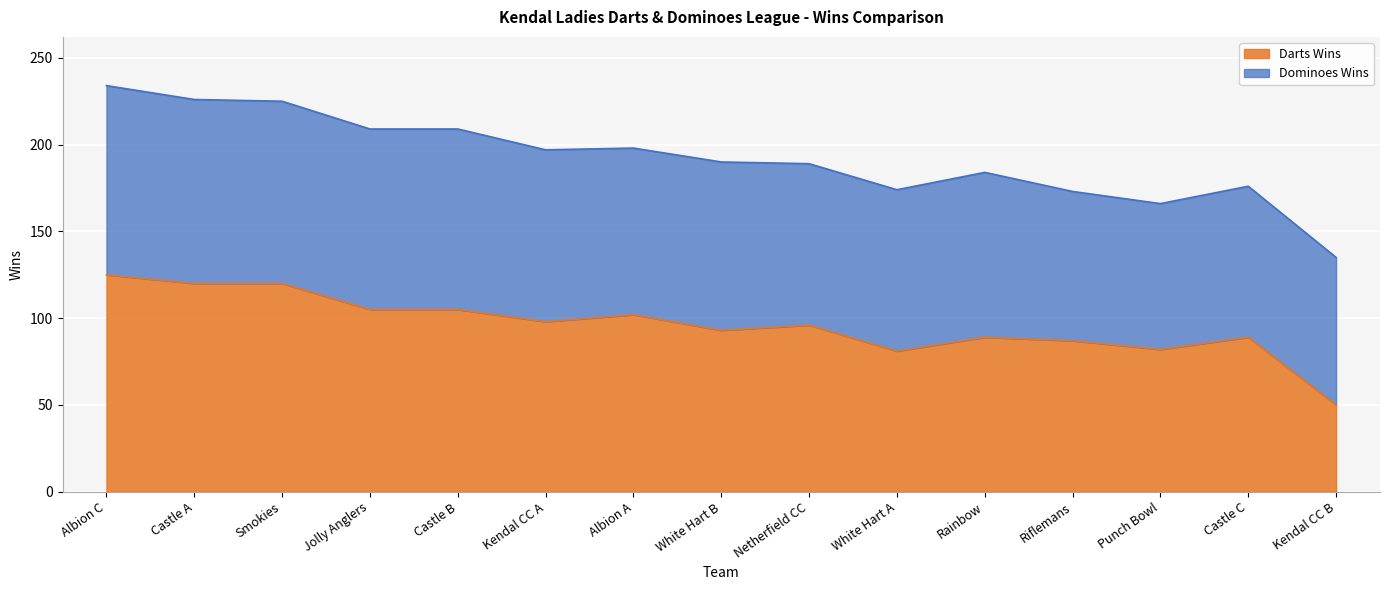

Does the chart display data point markers on the line(s)?

No